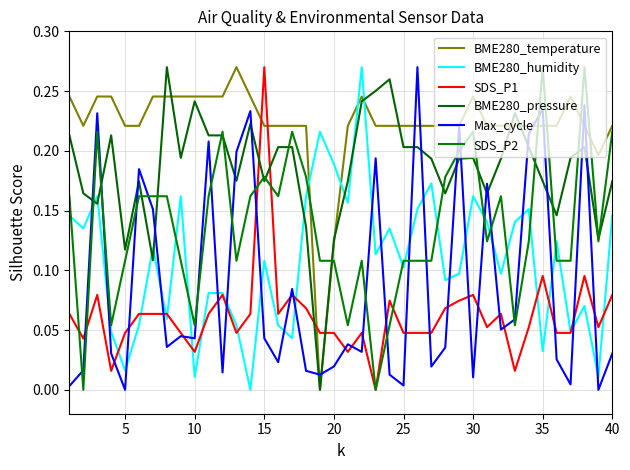

Which series has the largest range (max minus min)?

BME280_temperature